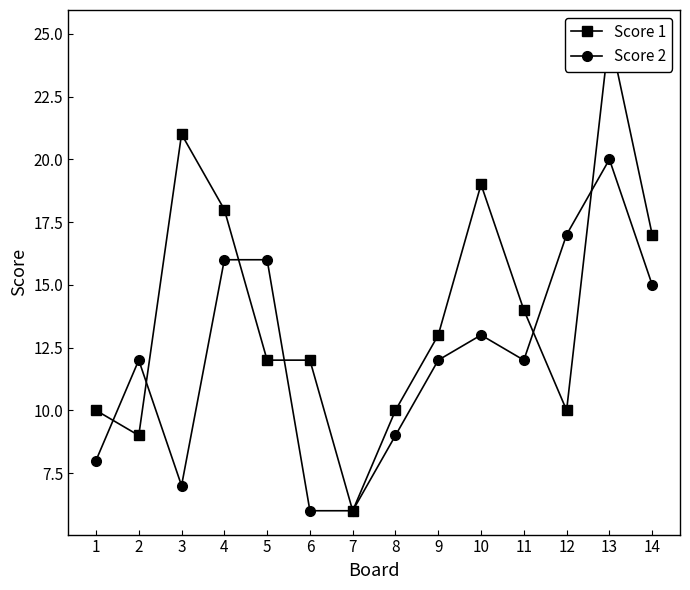

What are all the series names shown in the legend?

Score 1, Score 2